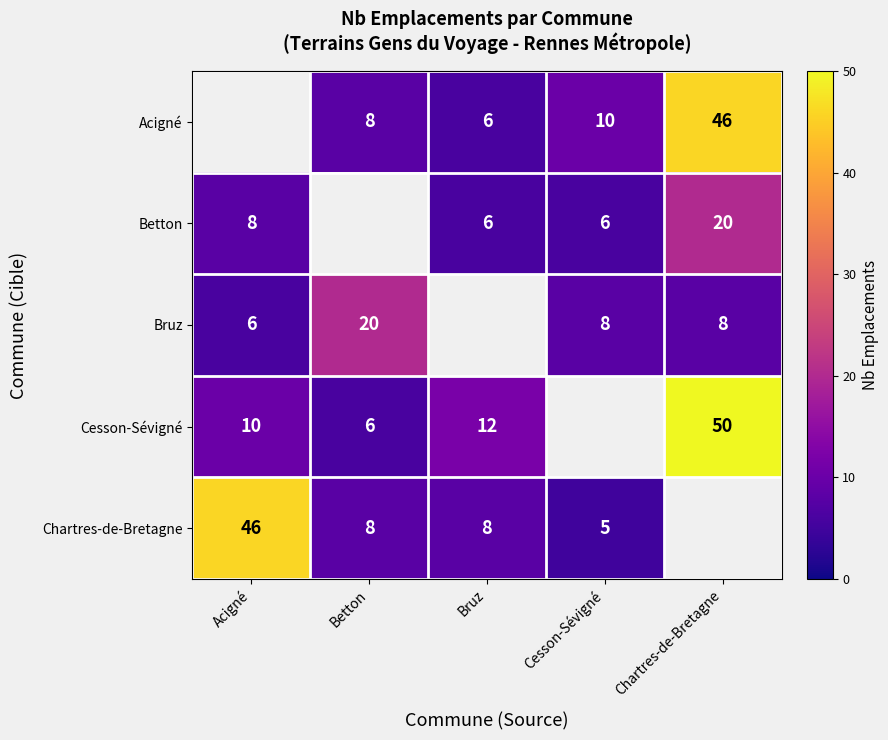

What is the maximum value shown in the chart?

50.0